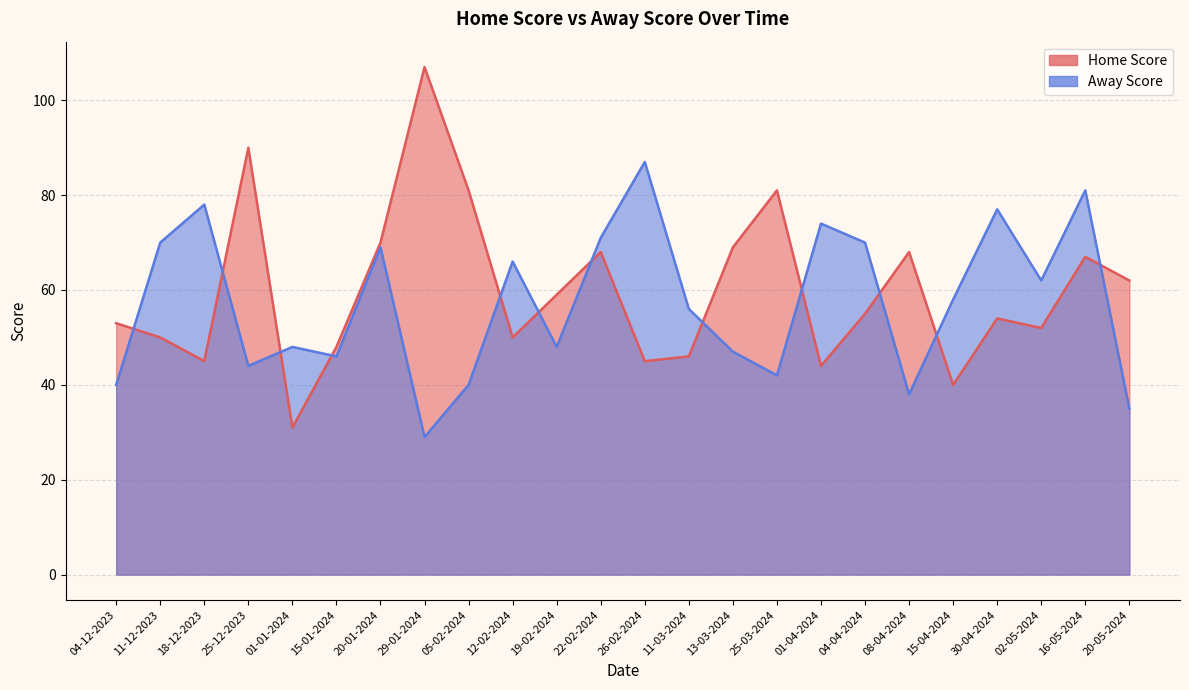

What is the lowest value of the Away Score series?

29